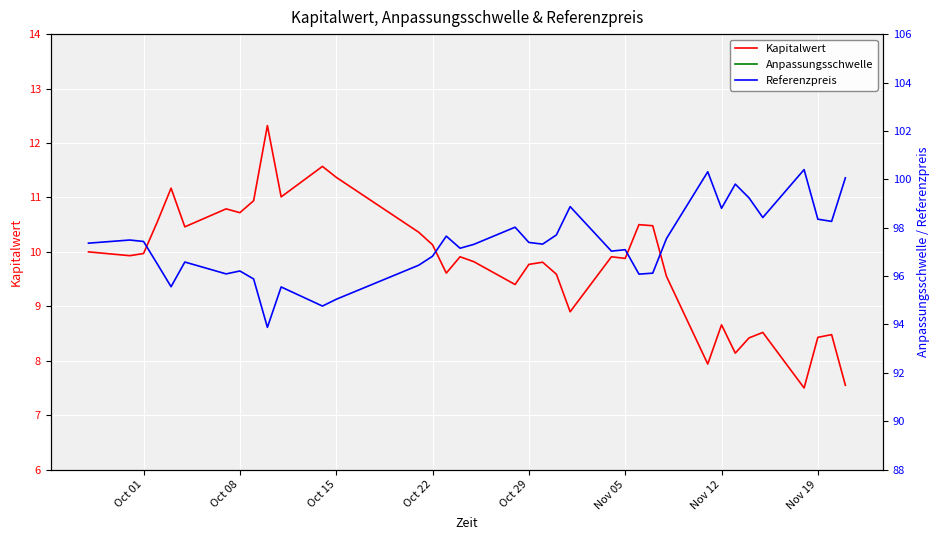

Is it true that Kapitalwert equals 1.7 at Nov 19?

False